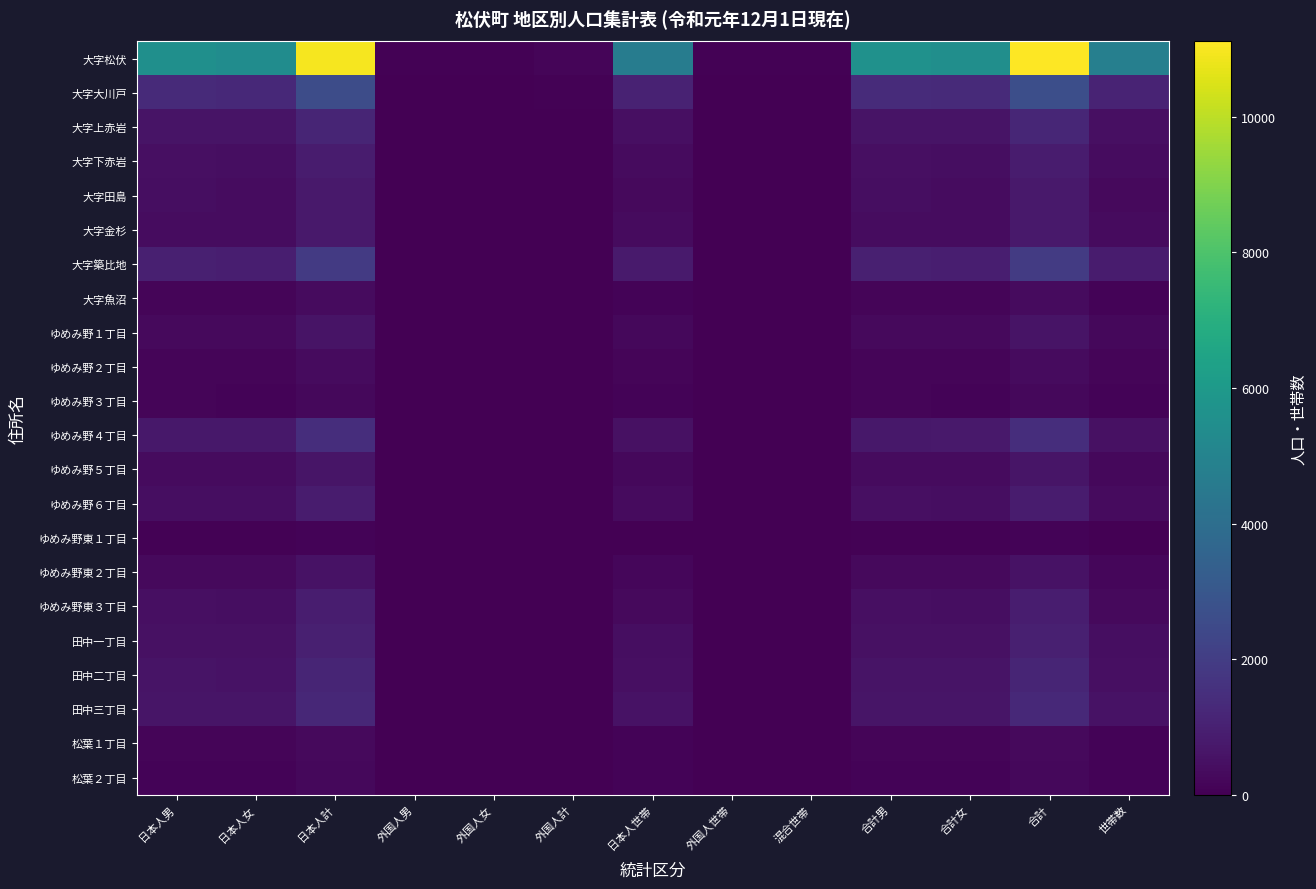

Which series has the largest total across all categories?

大字松伏